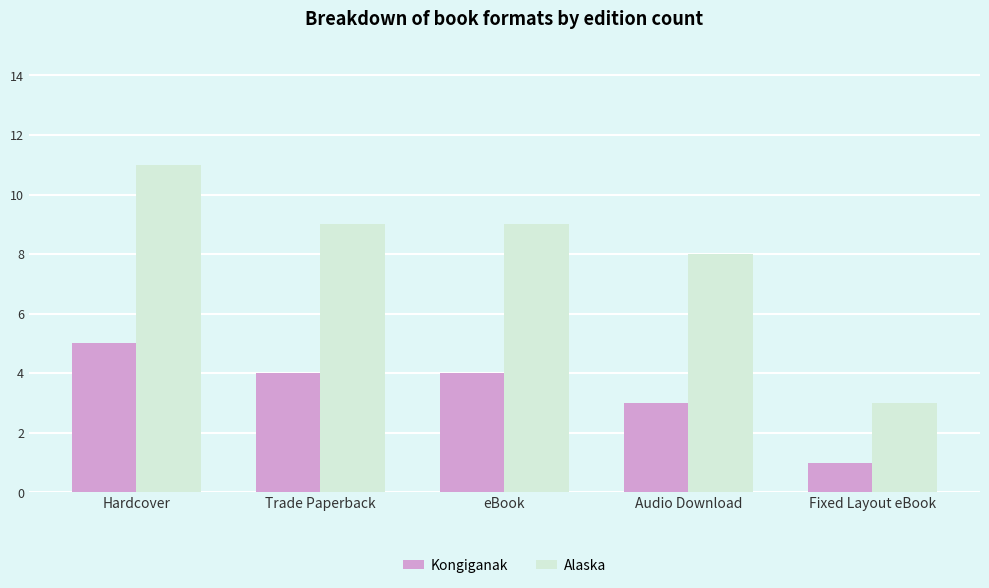

Reading left to right, extract all data points from this chart.

Kongiganak: 5	4	4	3	1
Alaska: 11	9	9	8	3